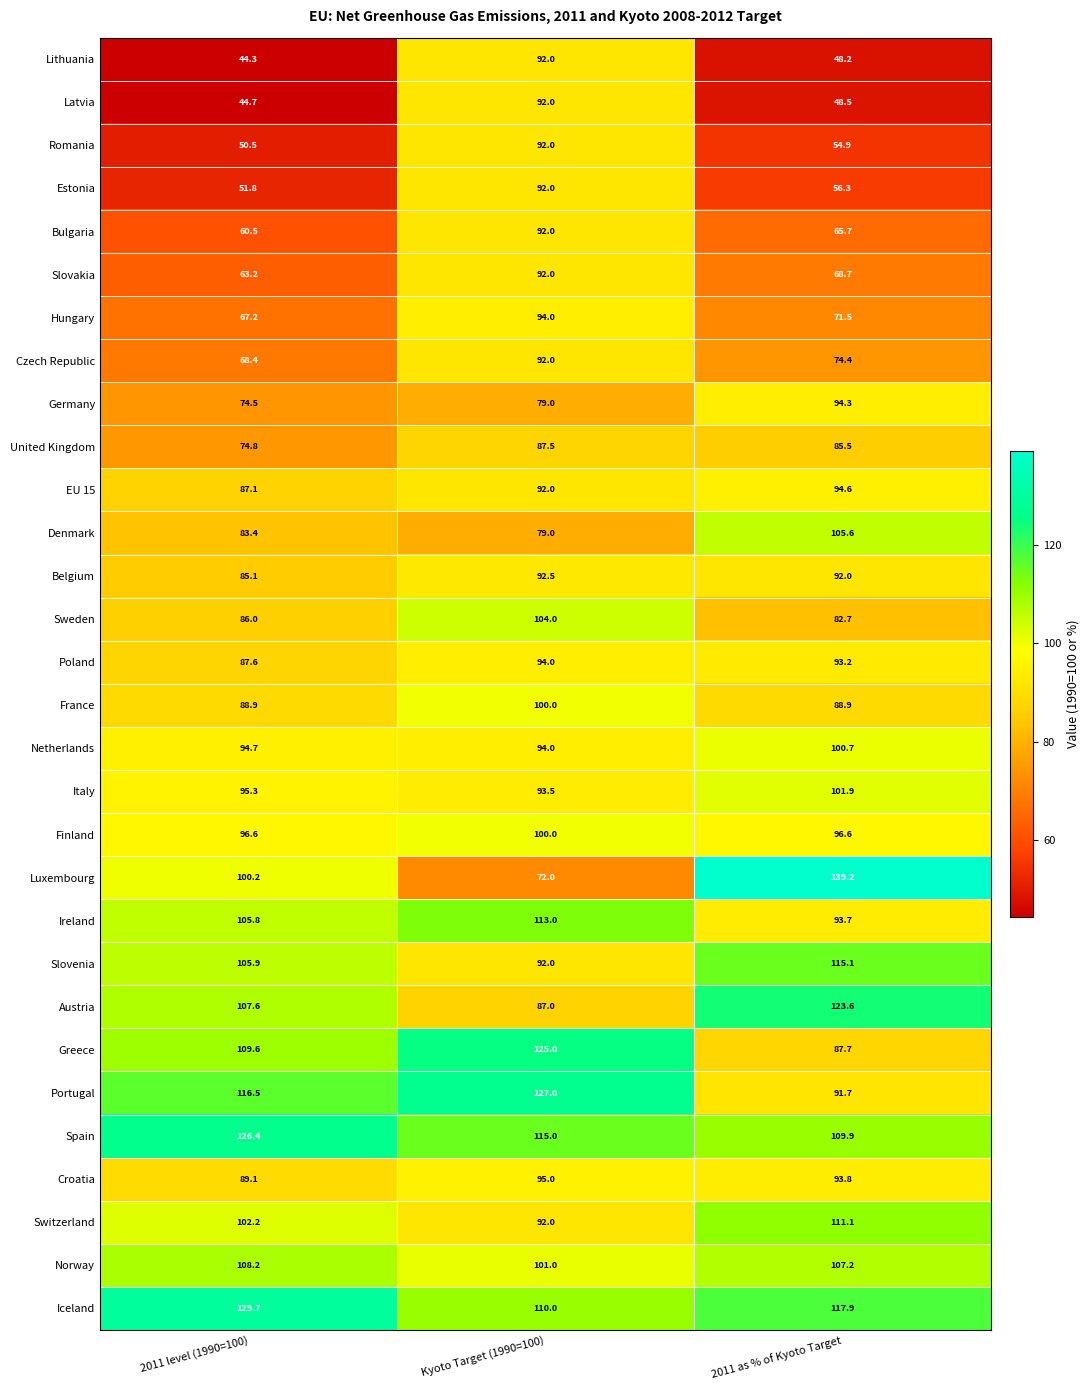

The value of Norway at Kyoto Target (1990=100) is 25.9. True or false?

False